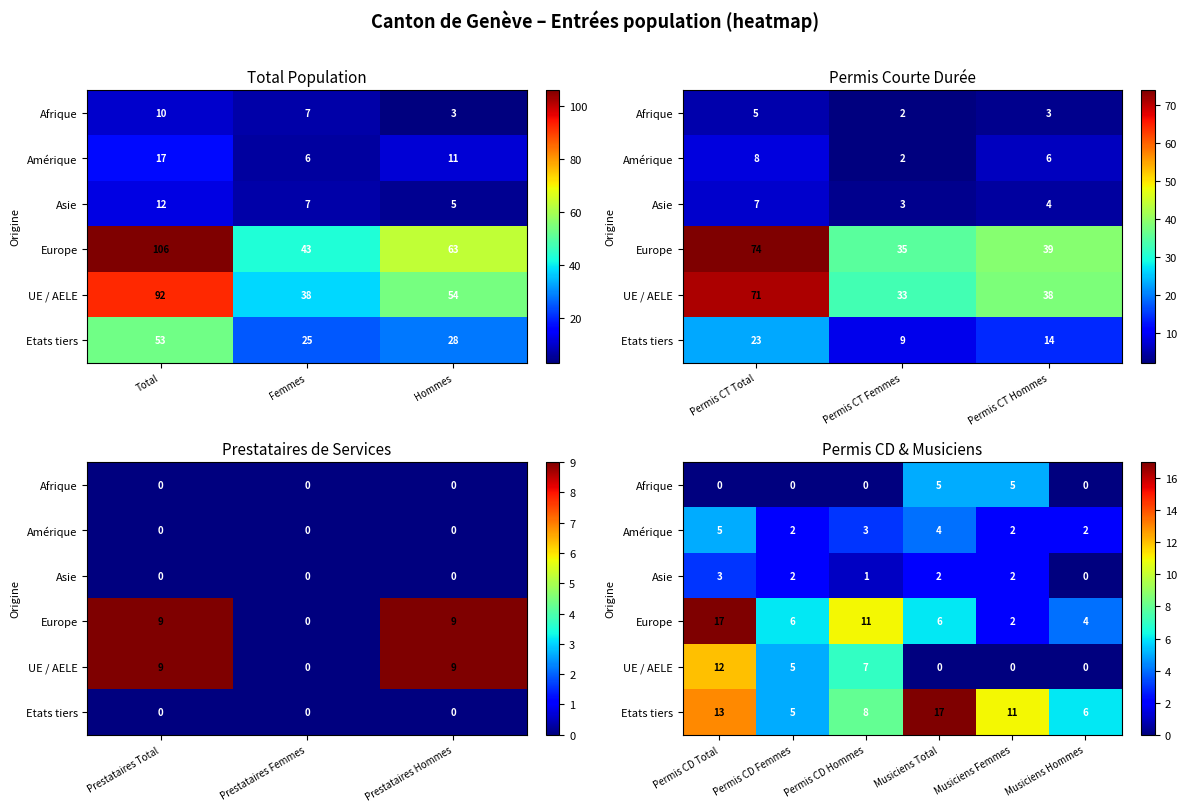

How many values in the Amérique series are below 3?

3